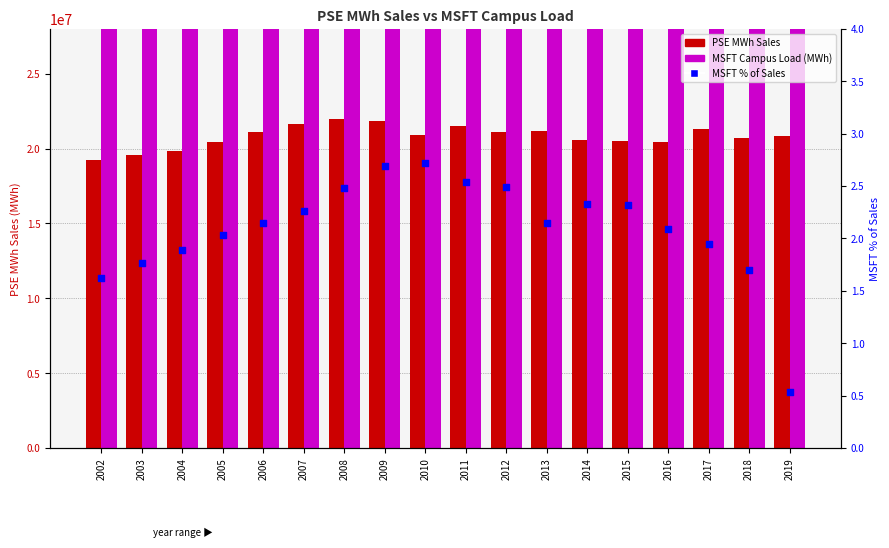

Which series has the largest Y range (max minus min)?

MSFT Campus Load (MWh)